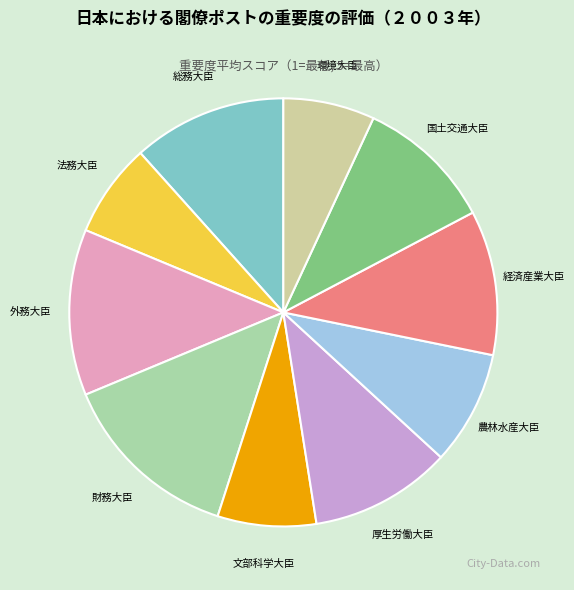

What is the ratio of the value at 厚生労働大臣 to the value at 外務大臣?

0.9